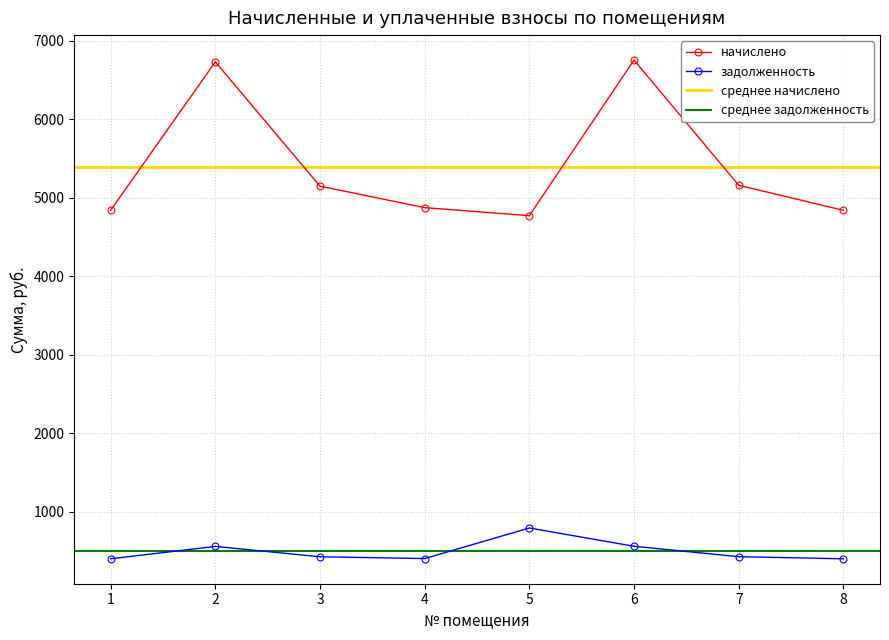

What is the maximum value for задолженность?

795.3